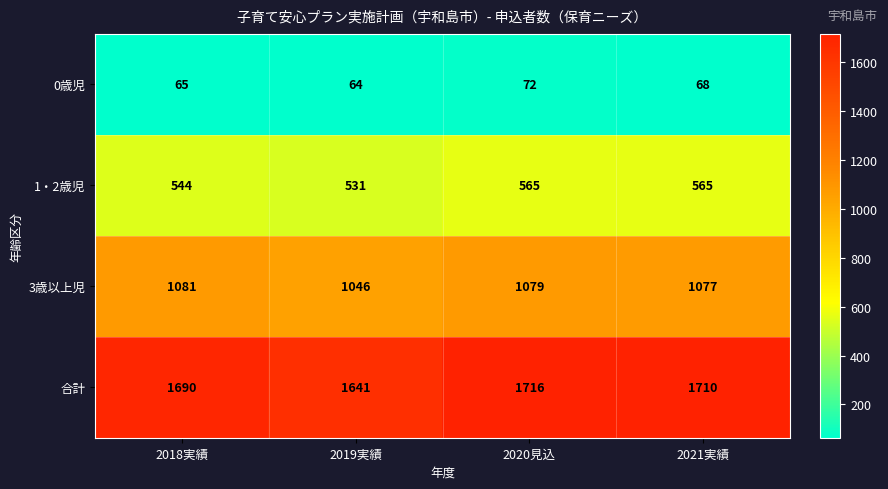

Rank the series at 2021実績 from highest to lowest value.

合計, 3歳以上児, 1・2歳児, 0歳児